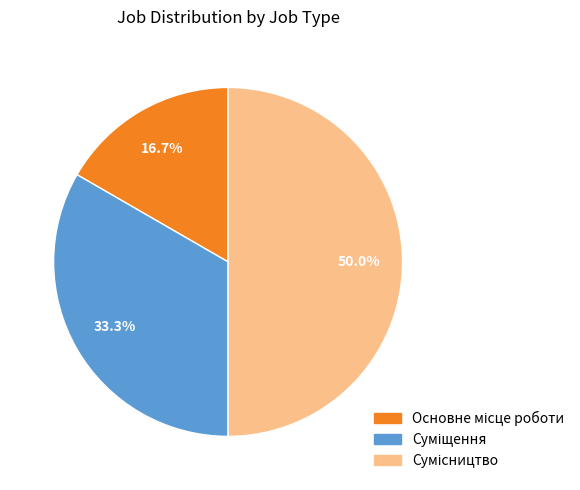

Between Сумісництво and Суміщення, which is larger?

Сумісництво